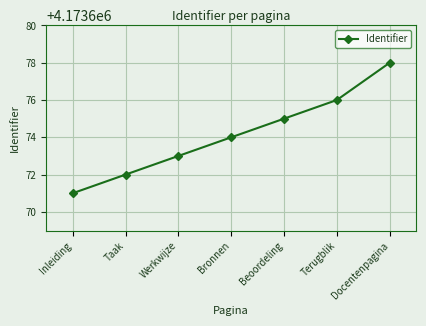

True or false: the data shows 6326059 at Werkwijze.

False